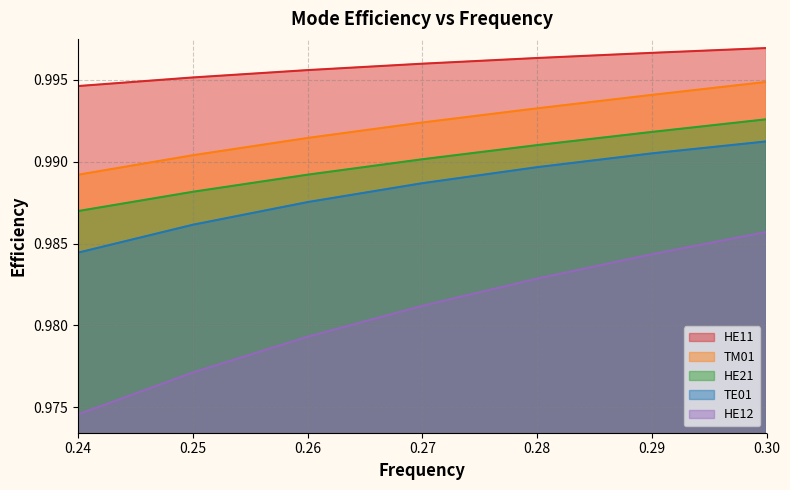

Reading right to left, transcribe all the data shown in this chart.

HE11: 1.0	1.0	1.0	1.0	1.0	1.0	1.0
TM01: 1.0	1.0	1.0	1.0	1.0	1.0	1.0
HE21: 1.0	1.0	1.0	1.0	1.0	1.0	1.0
TE01: 1.0	1.0	1.0	1.0	1.0	1.0	1.0
HE12: 1.0	1.0	1.0	1.0	1.0	1.0	1.0